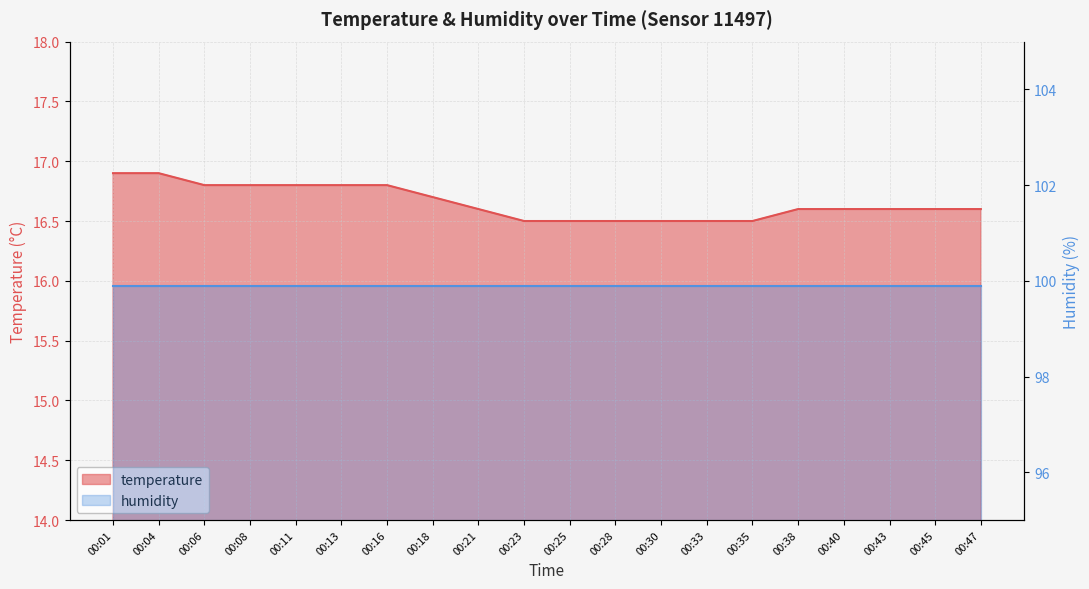

Which category has the highest value across all series?

00:01